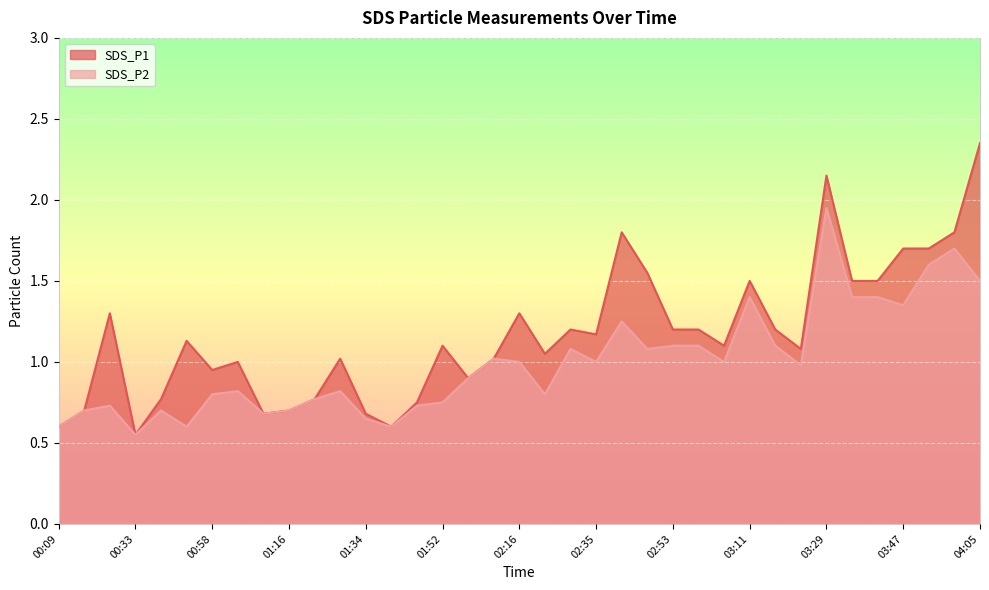

True or false: SDS_P1 and SDS_P2 cross at least once.

False